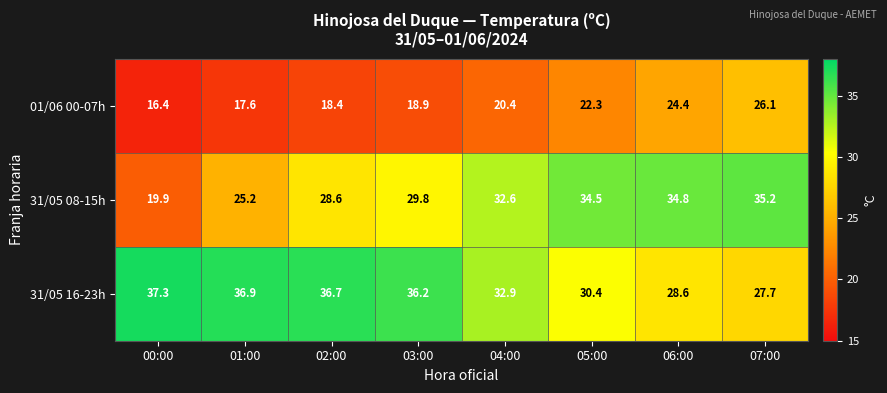

Where is 01/06 00-07h nearest to the value 21?

04:00